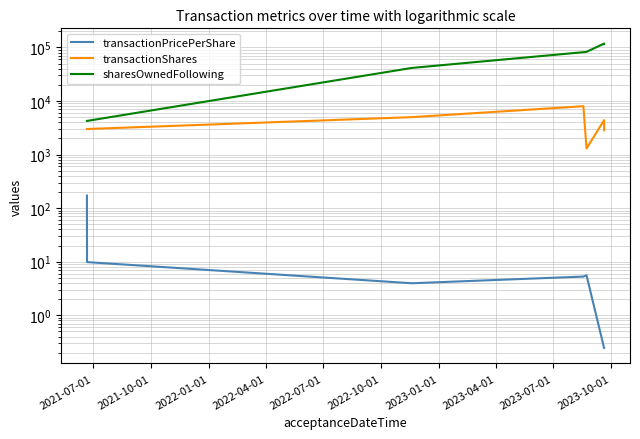

What is the approximate value of transactionShares at 2022-10-01?

4400.0